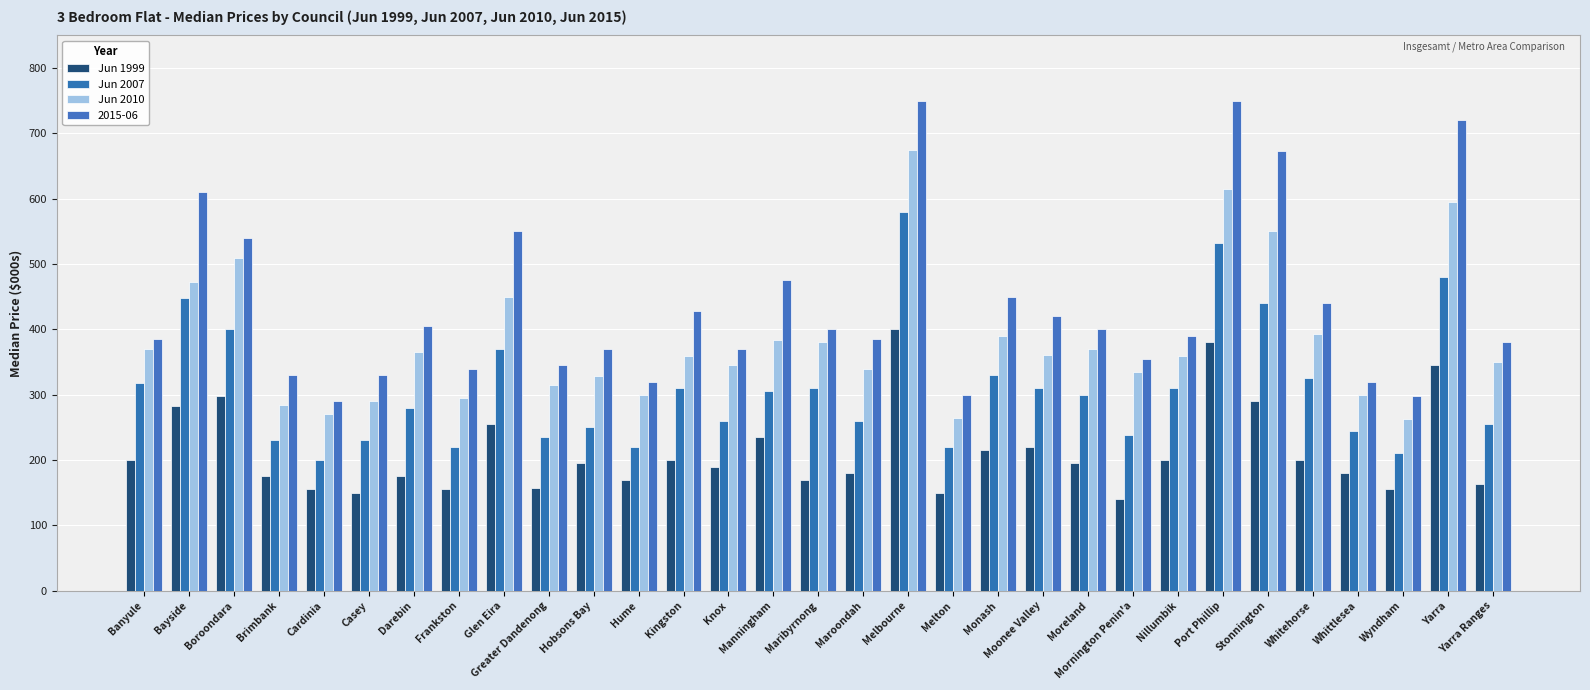

How many data points in Jun 1999 are less than 195?

15